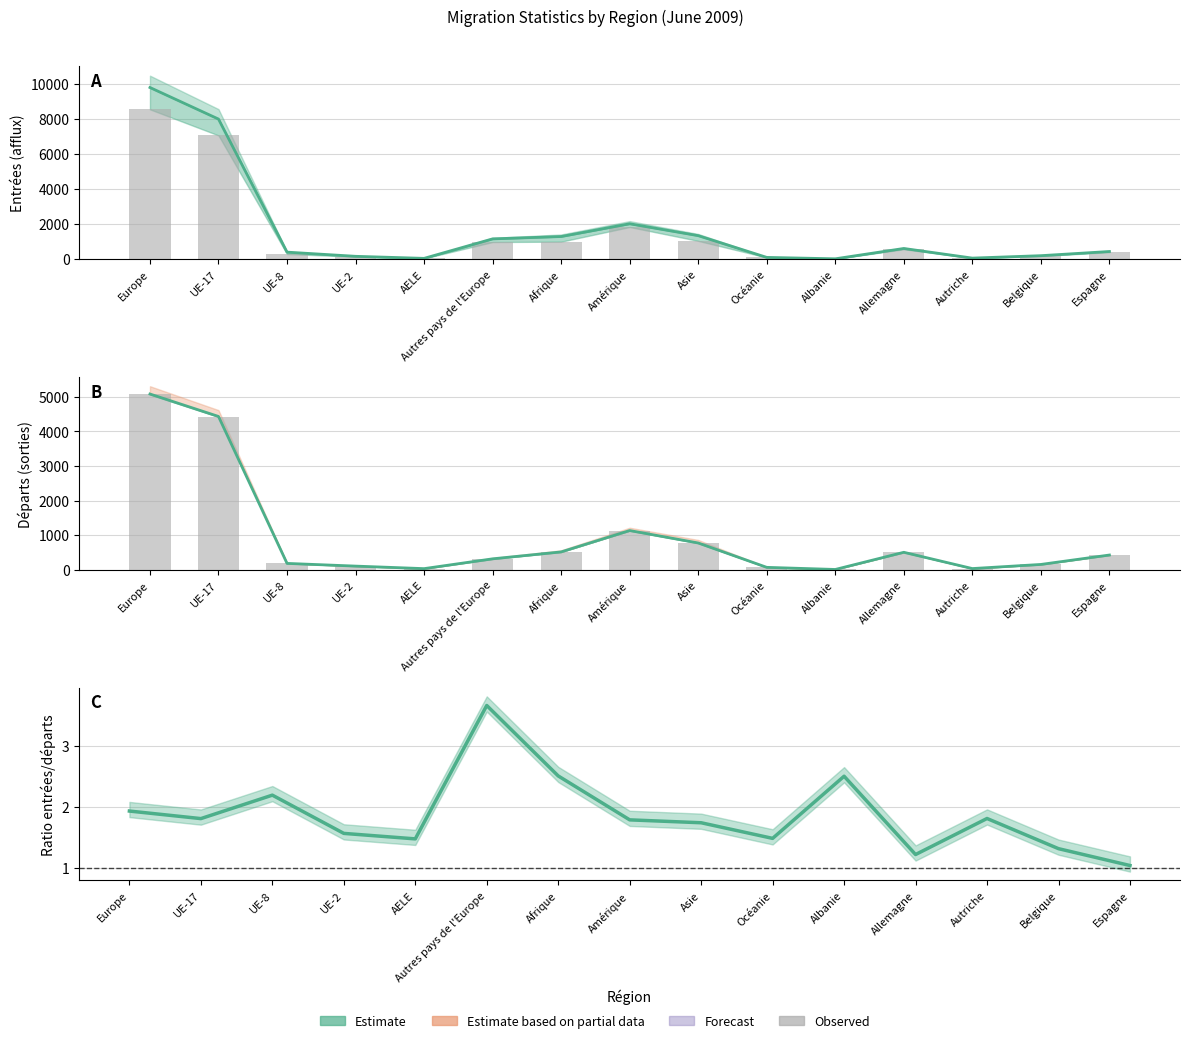

At which label does Immigrations effectives reach its peak?

Europe